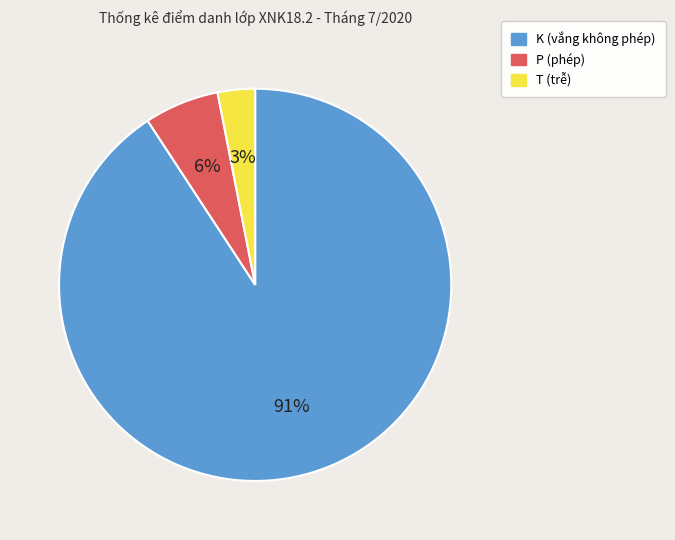

Count the number of slices in the pie.

3